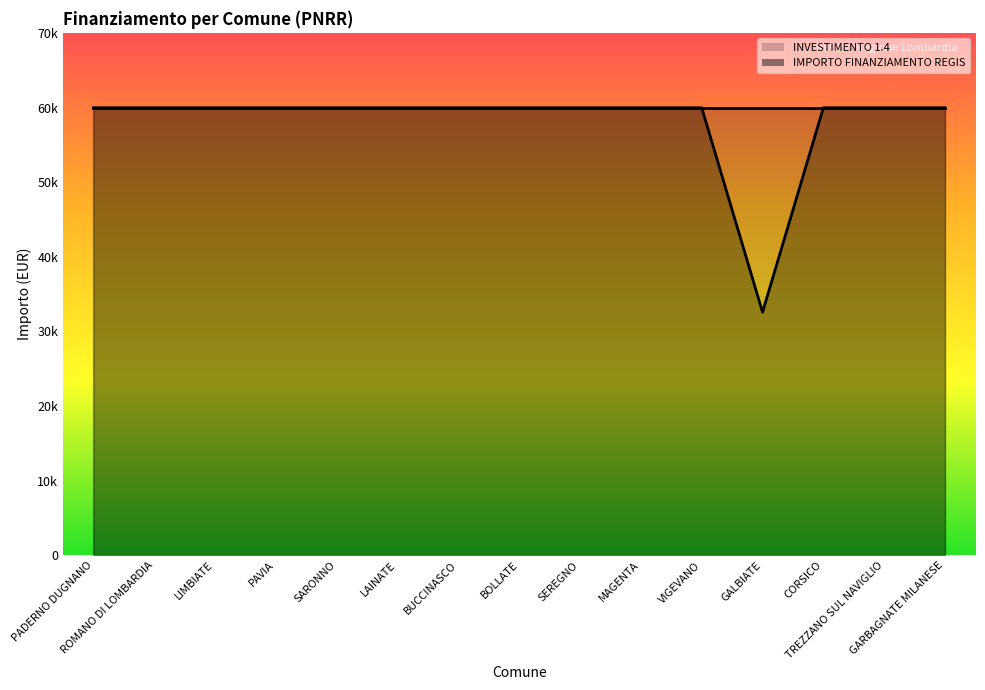

List the labels in order of value, largest first.

PADERNO DUGNANO, ROMANO DI LOMBARDIA, LIMBIATE, PAVIA, SARONNO, LAINATE, BUCCINASCO, BOLLATE, SEREGNO, MAGENTA, VIGEVANO, CORSICO, TREZZANO SUL NAVIGLIO, GARBAGNATE MILANESE, GALBIATE